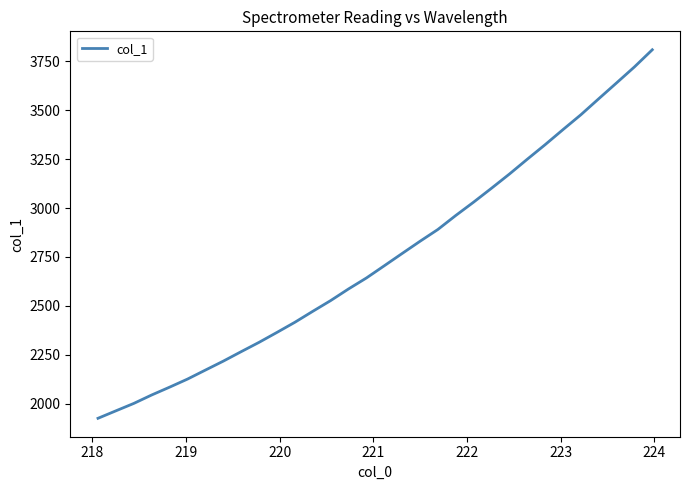

What is the difference between the maximum and minimum values?

1881.7